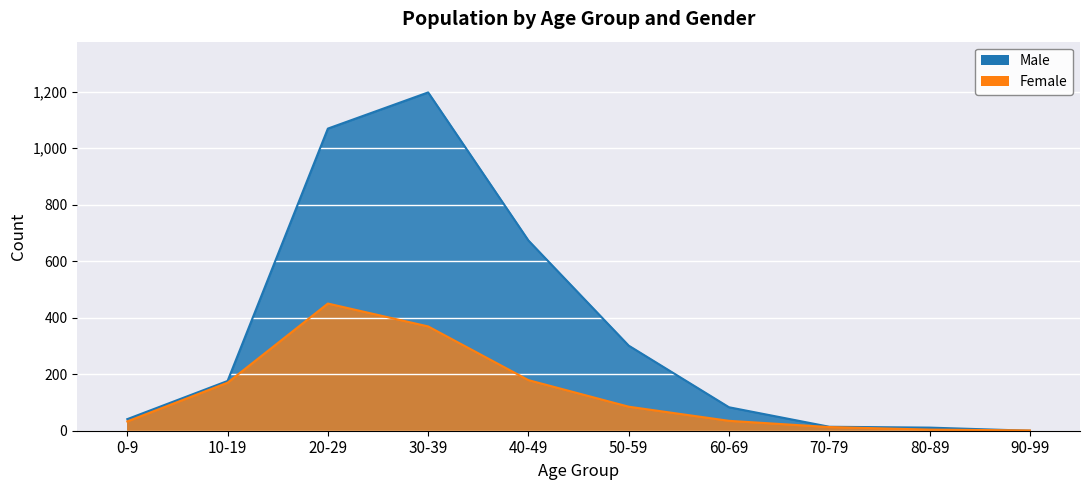

Where does the Female series first go above 85?

10-19